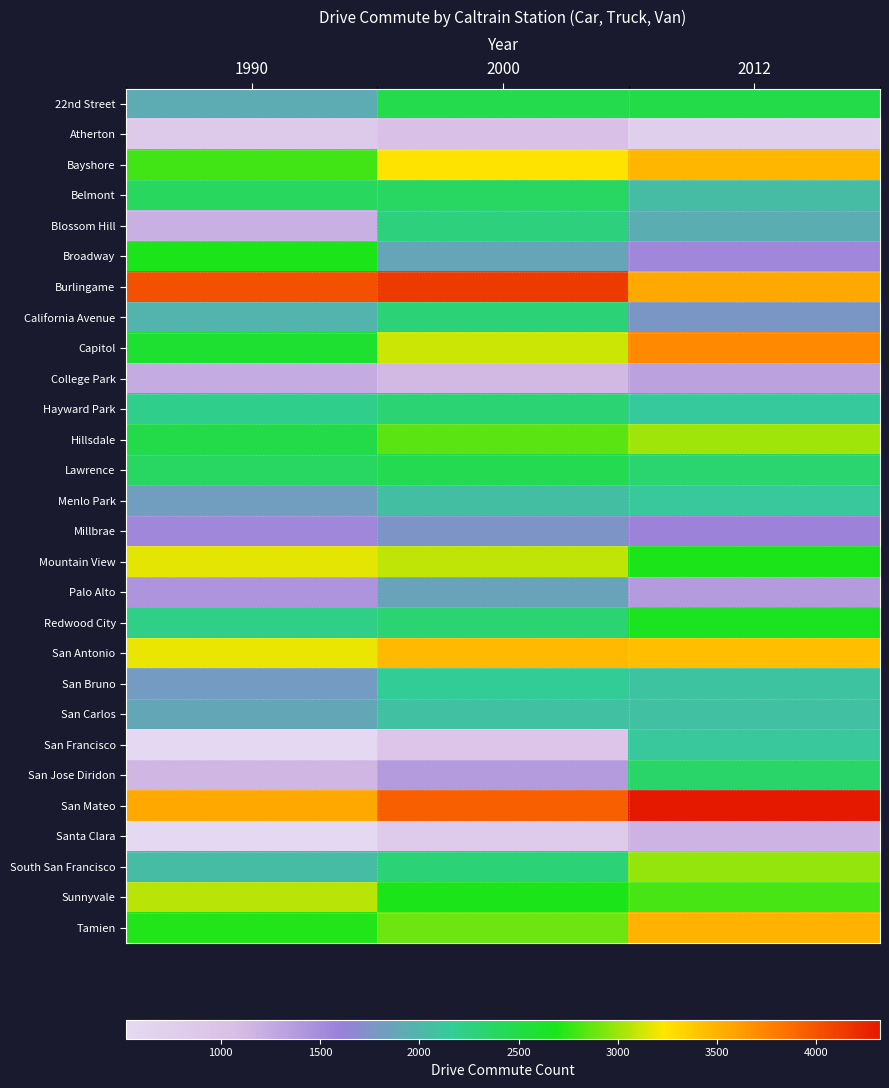

Which series has the largest total across all categories?

San Mateo